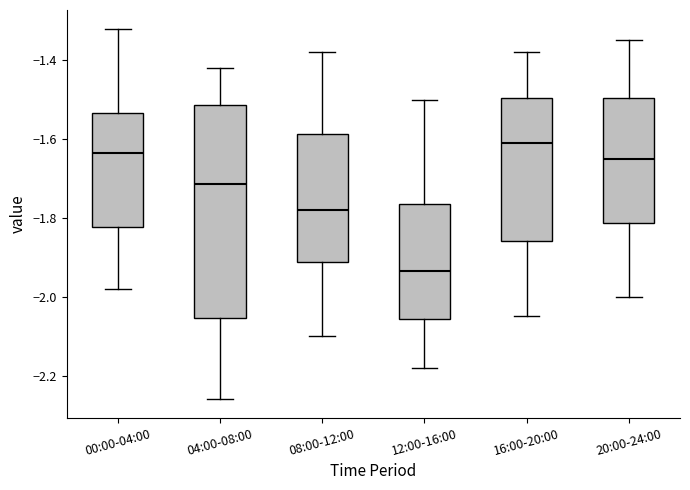

Which box has the highest median line?

16:00-20:00